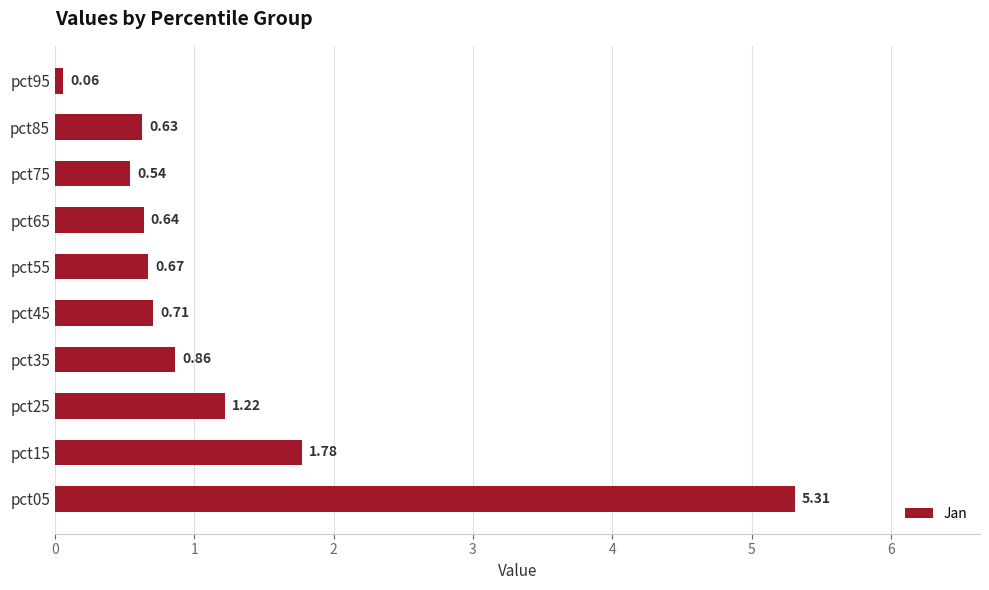

List the labels in order of value, smallest first.

pct95, pct75, pct85, pct65, pct55, pct45, pct35, pct25, pct15, pct05